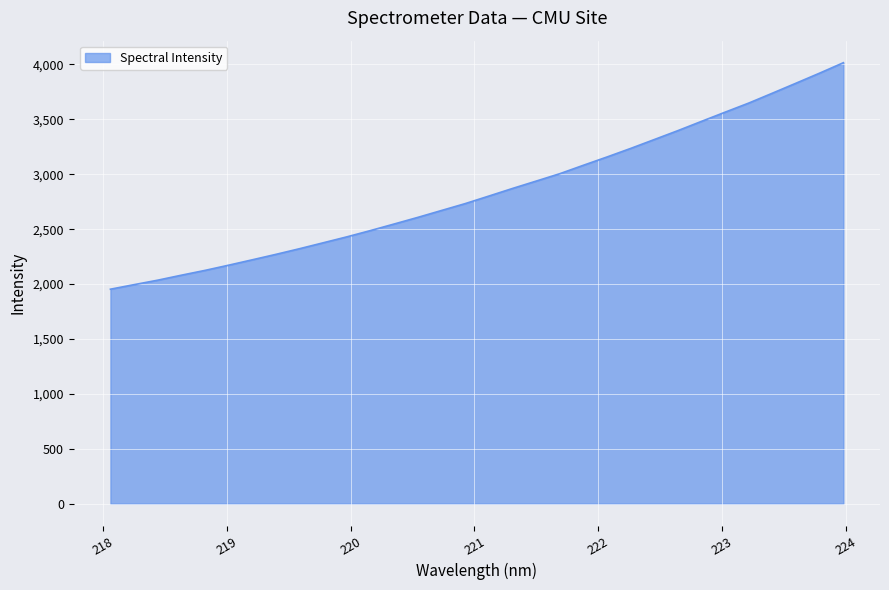

Reading left to right, what are all the values shown in this chart?

1953.5	1994.9	2035.7	2081.1	2124.9	2172.5	2221.5	2271.1	2322.8	2376.6	2430.7	2488.2	2547.8	2608.1	2670.8	2733.3	2802.0	2871.2	2938.3	3005.7	3082.6	3158.1	3235.9	3316.8	3398.1	3482.6	3566.3	3649.2	3739.1	3830.0	3921.8	4016.2